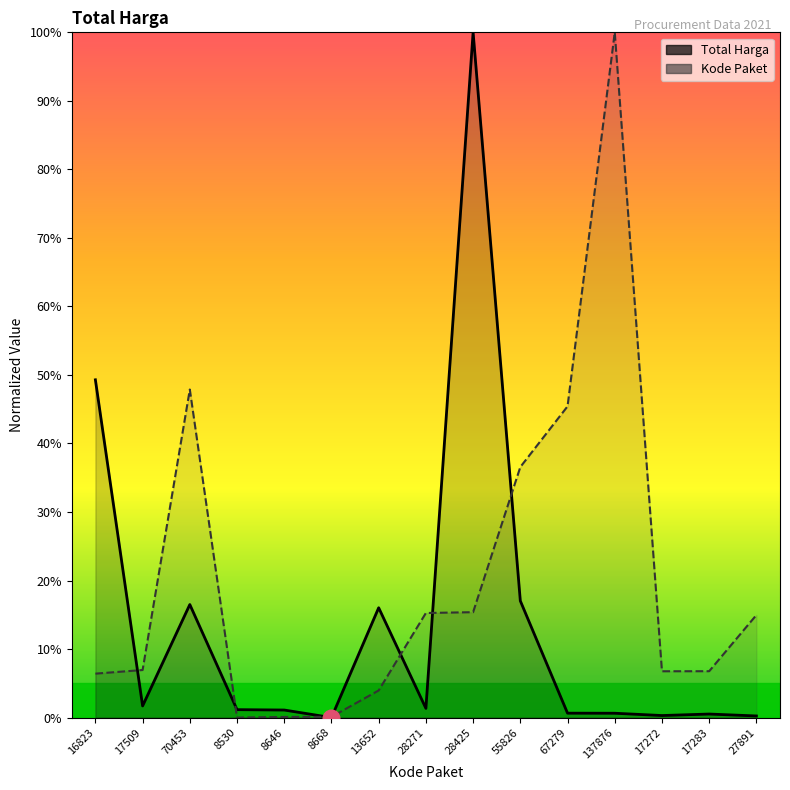

What is the difference between the highest and lowest values at 27891?

14.7